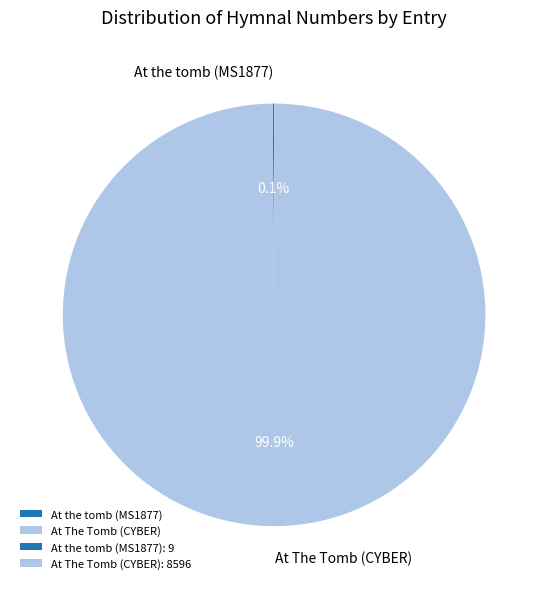

Which slice is the largest?

At The Tomb (CYBER)